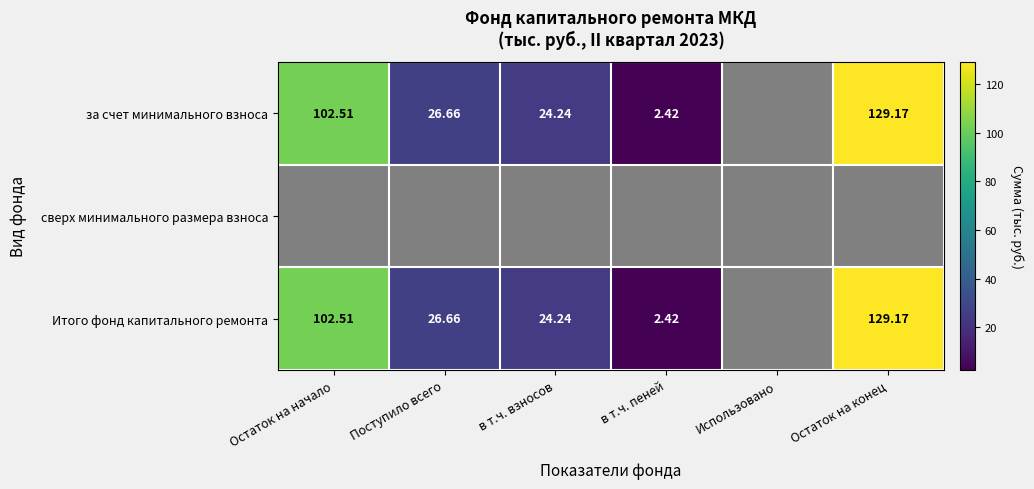

What is the difference between the maximum and minimum values in the за счет минимального взноса series?

126.7